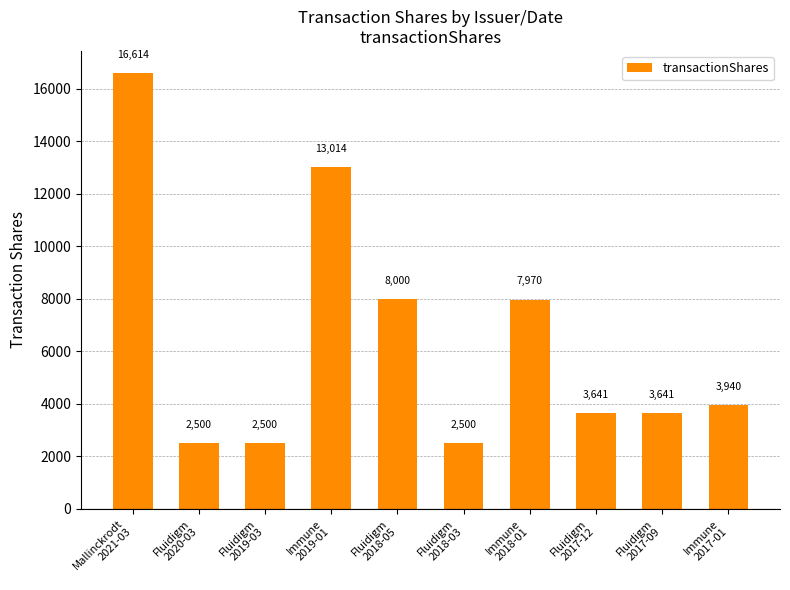

What is the difference between the second highest and second lowest values?

10514